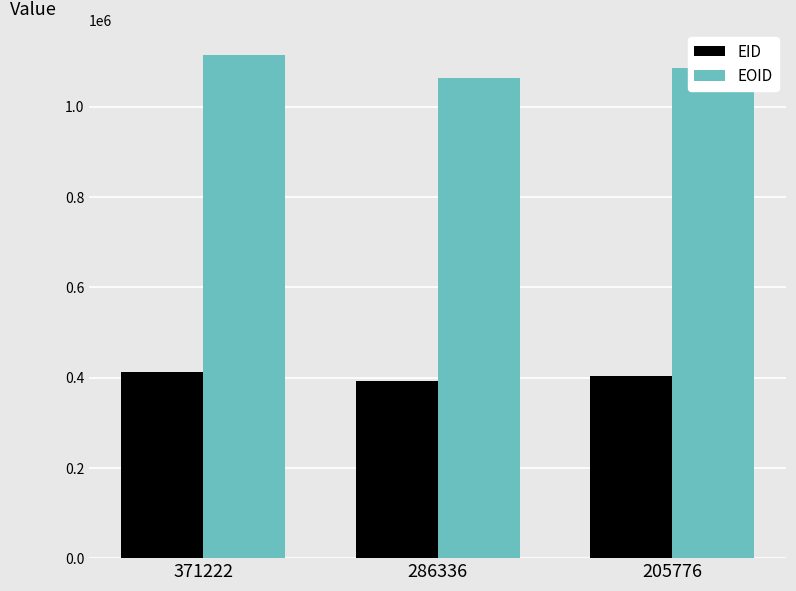

What are all the series names shown in the legend?

EID, EOID